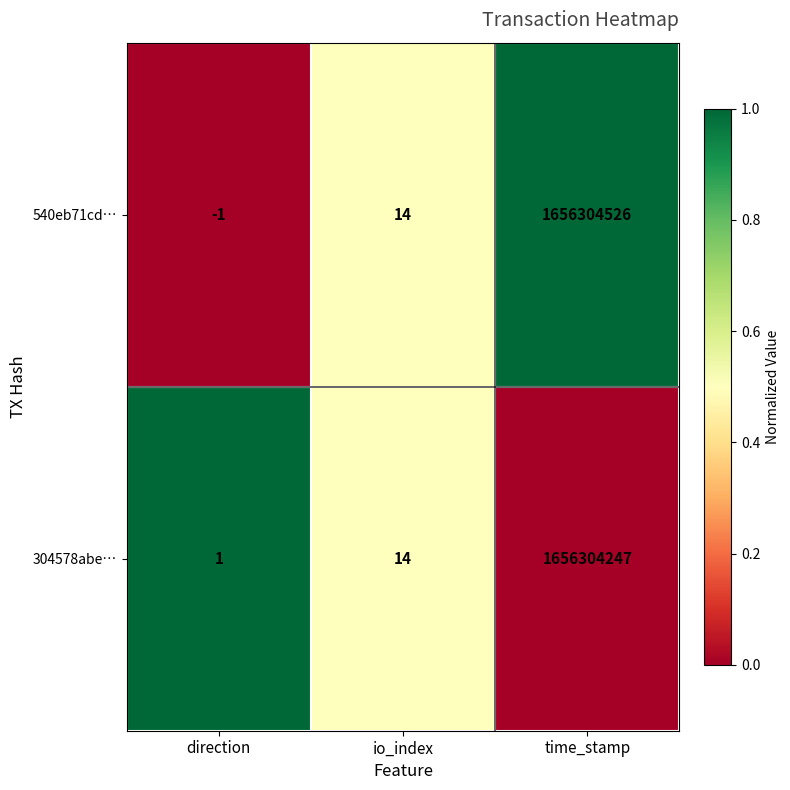

What is the average value of the 304578abe… series?

552101421